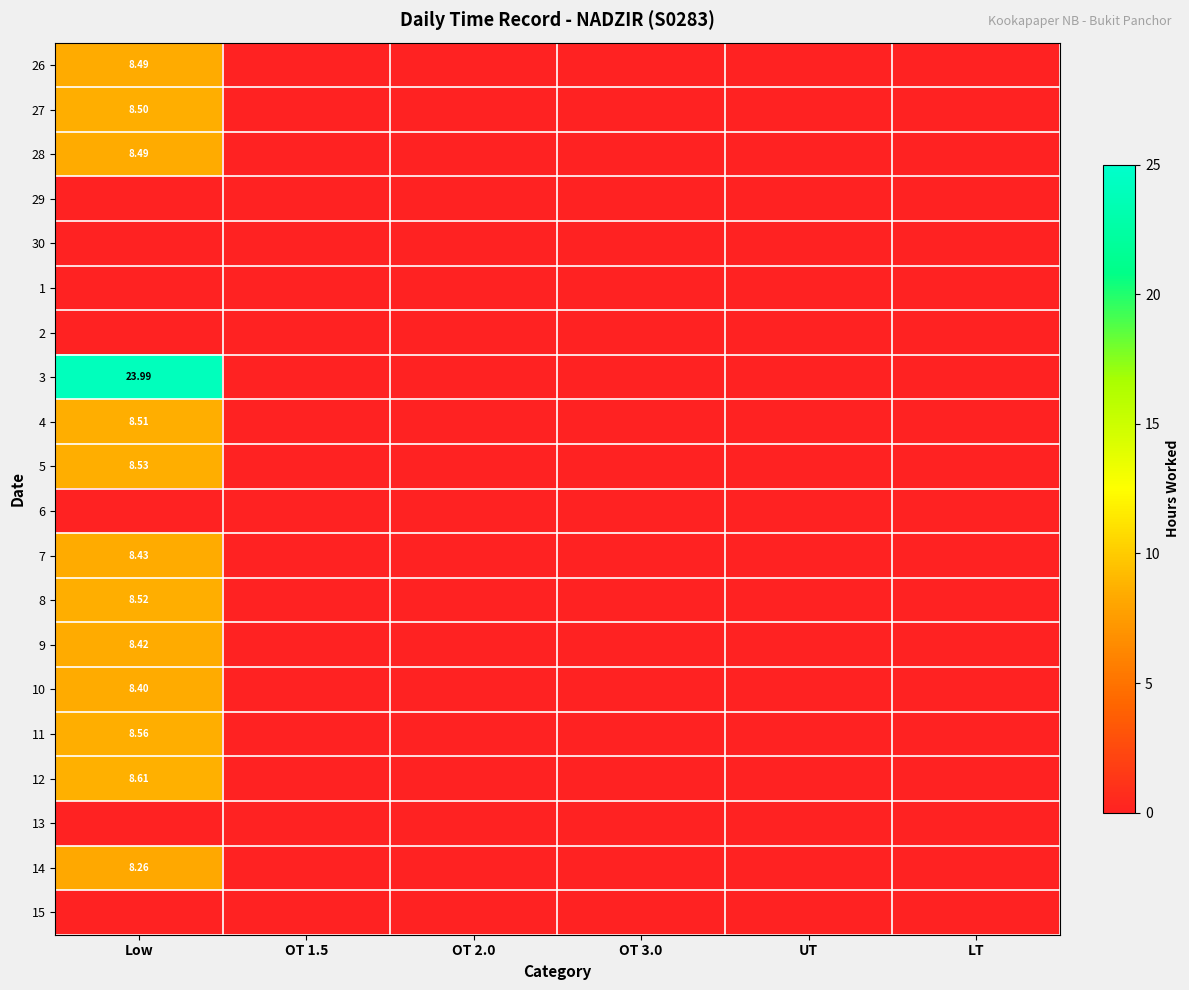

What is the maximum value shown in the chart?

24.0